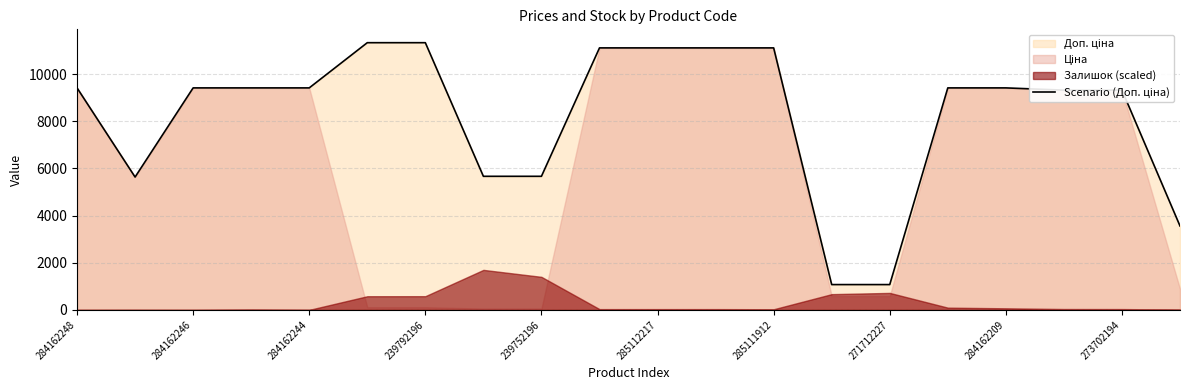

Where does the data first go above 9416?

284162248